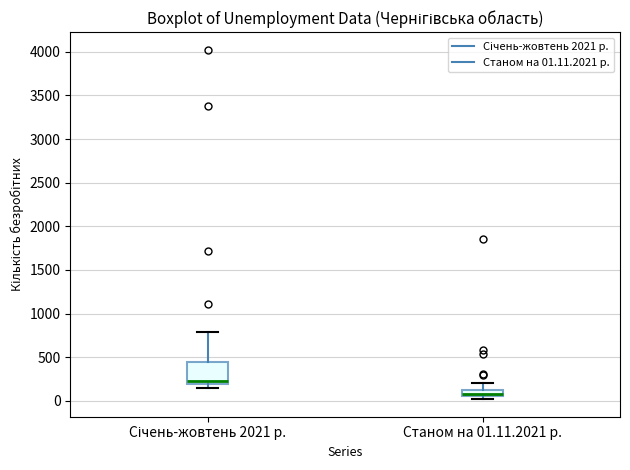

Where does the upper whisker of the box for Січень-жовтень 2021 р. end on the y-axis? The values are not printed on the chart, so give them approximately, as read against the axis.

800